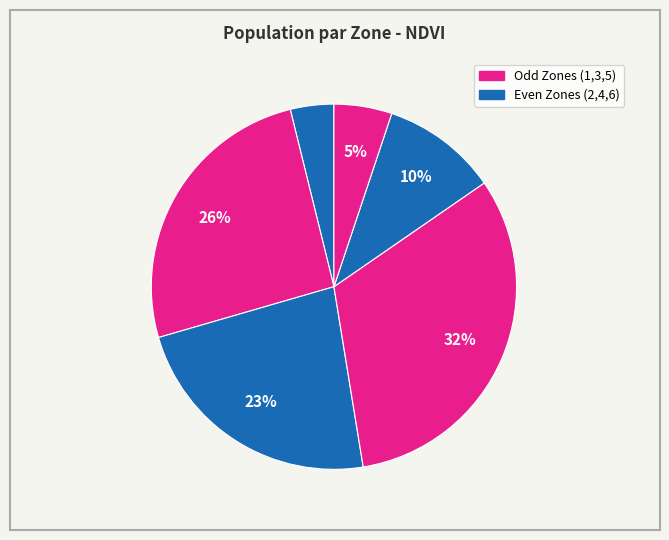

How many segments does this pie chart have?

6